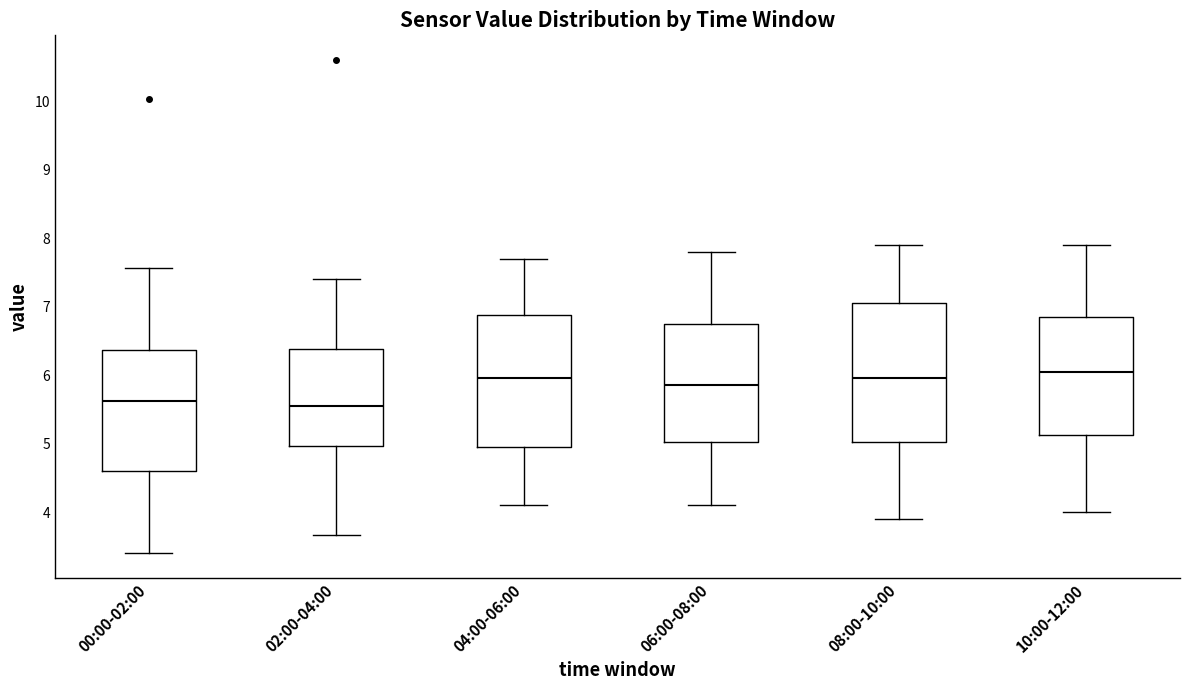

Where is the lower edge of the box for 10:00-12:00 on the y-axis? The values are not printed on the chart, so give them approximately, as read against the axis.

5.1